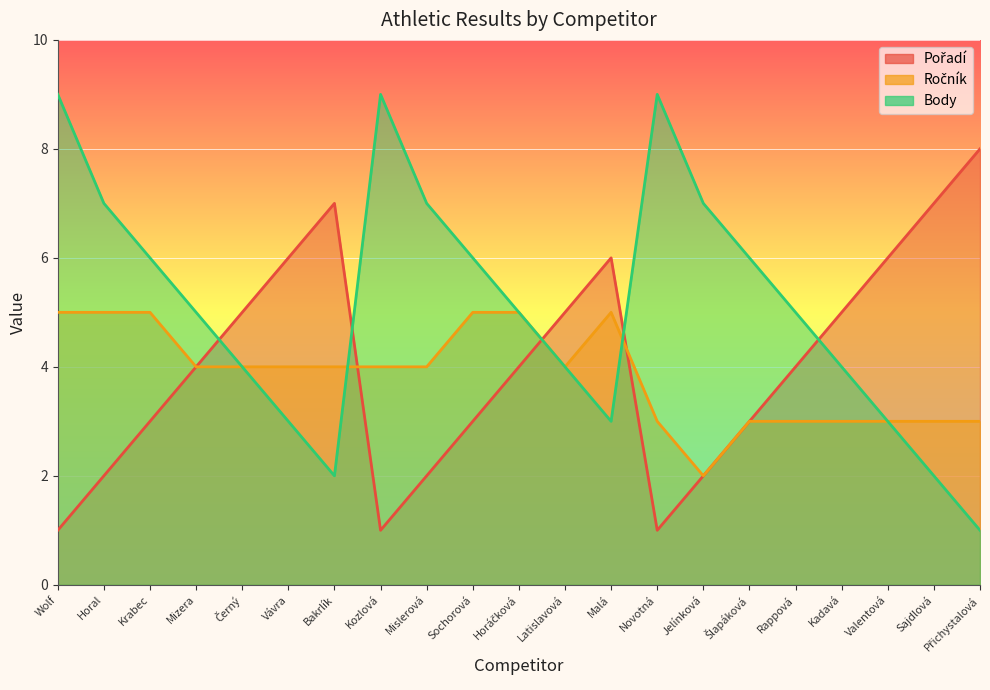

Where is the first local maximum for Body?

Kozlová